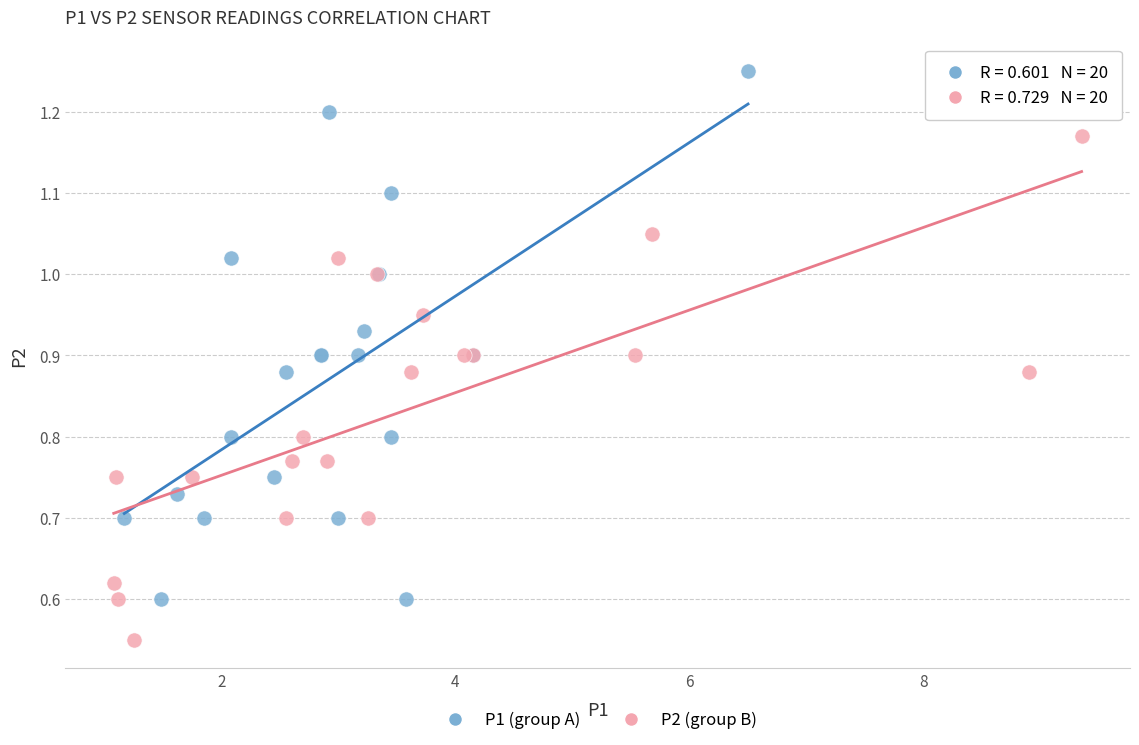

Which series reaches the minimum Y coordinate?

P2 (group B)